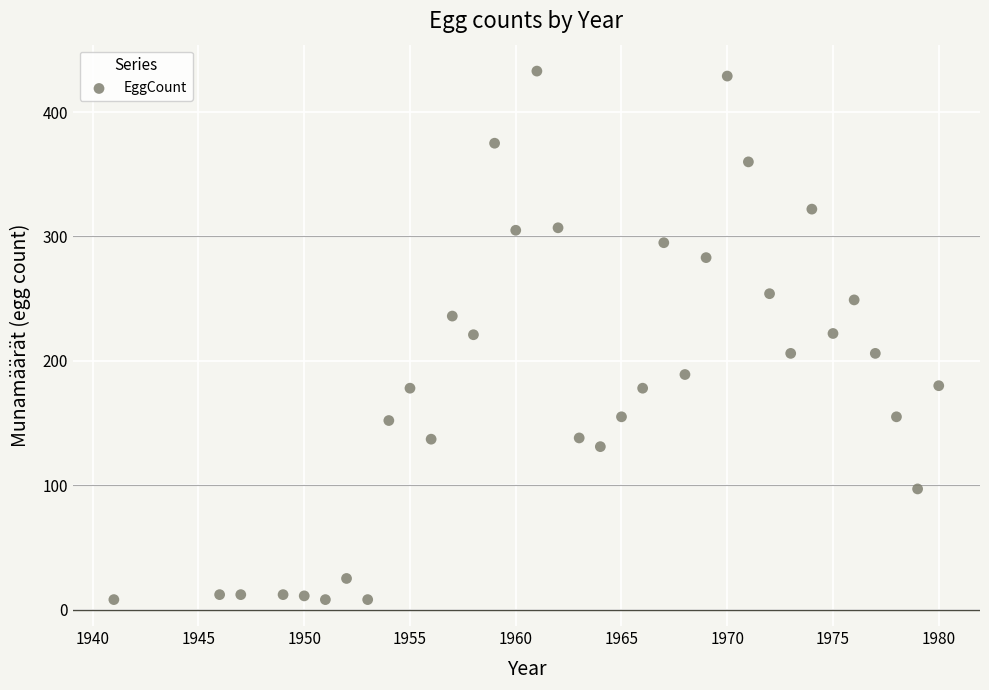

What is the range of X values (max minus min)?

39